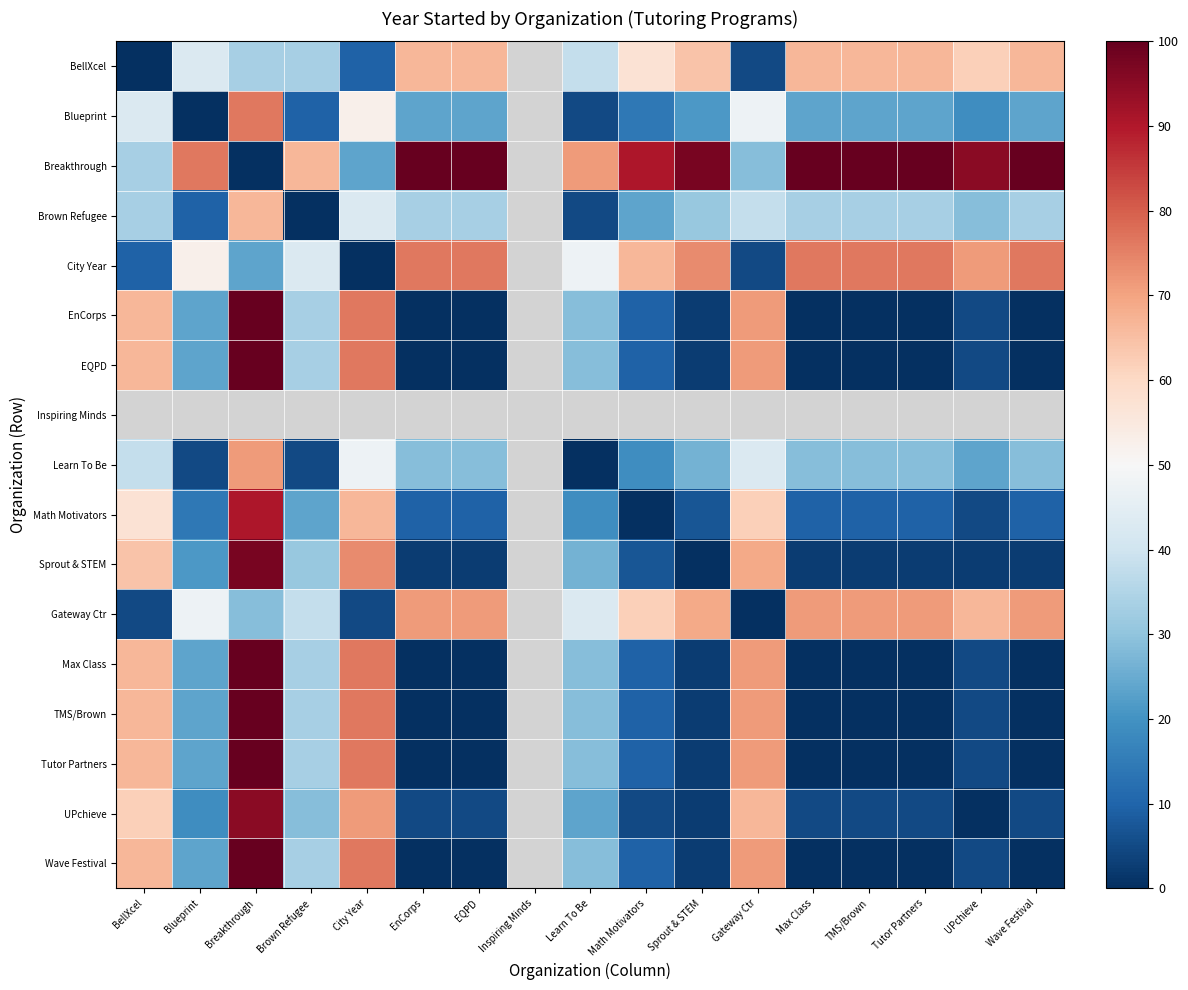

What is the sum of the Learn To Be values at Gateway Ctr and Breakthrough?

114.3